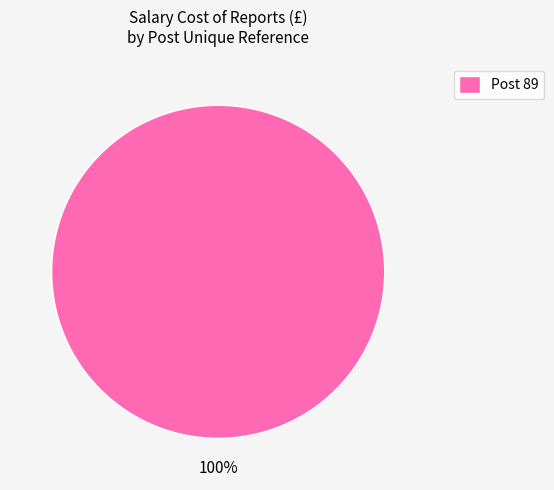

Rank the categories by value from highest to lowest.

Post 89